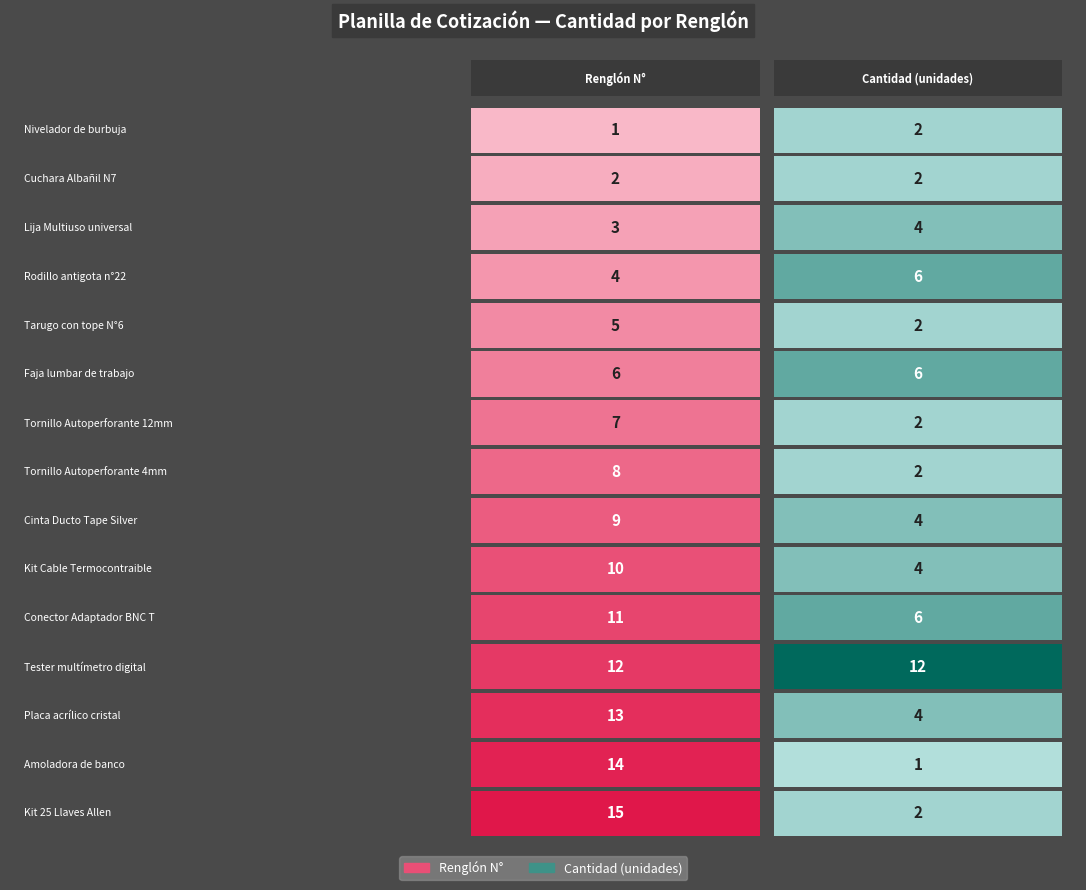

Rank the categories by Renglón value from highest to lowest.

Renglón 15, Renglón 14, Renglón 13, Renglón 12, Renglón 11, Renglón 10, Renglón 9, Renglón 8, Renglón 7, Renglón 6, Renglón 5, Renglón 4, Renglón 3, Renglón 2, Renglón 1